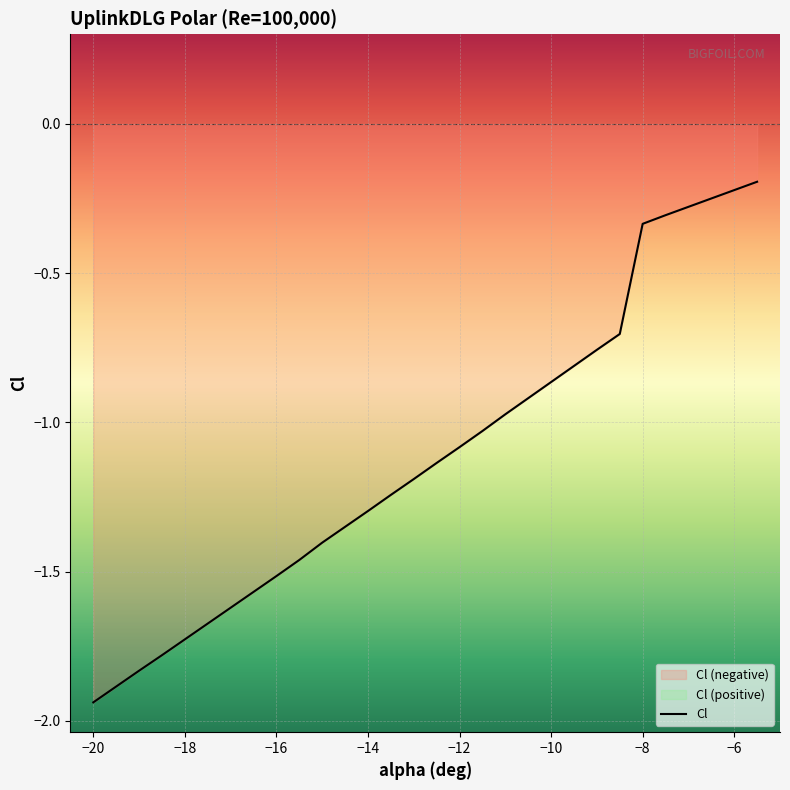

At which label does the data first exceed -1?

-11